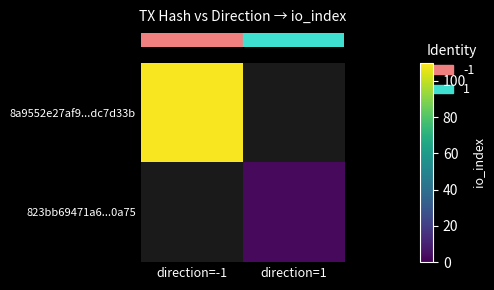

Which category has the highest value across all series?

direction=-1